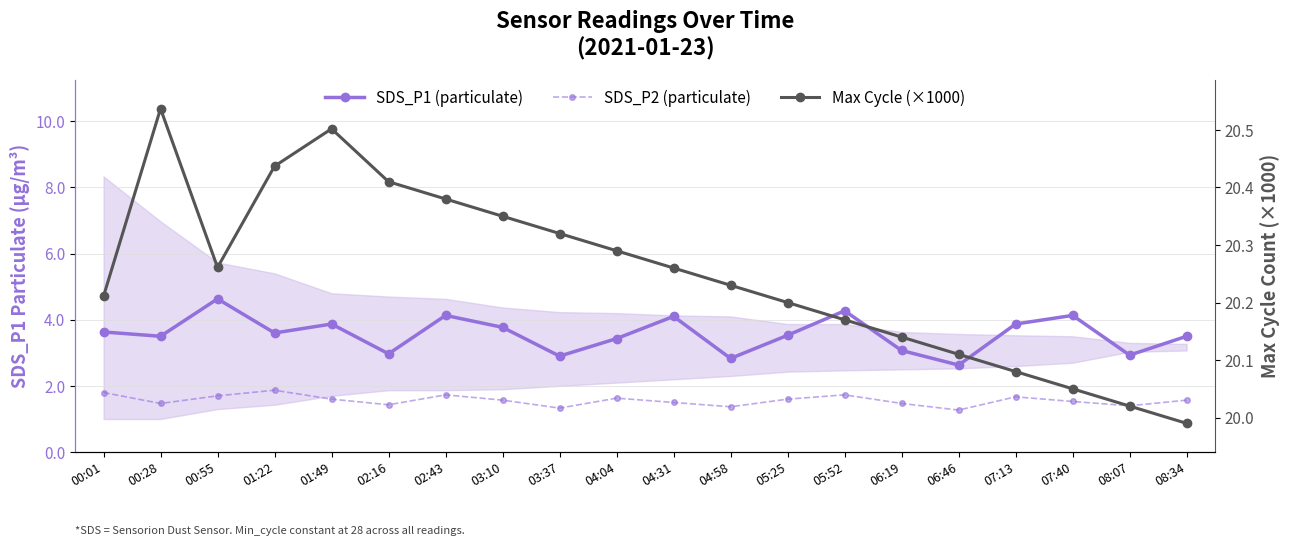

At which label is SDS_P2 (particulate) closest to 1?

06:46